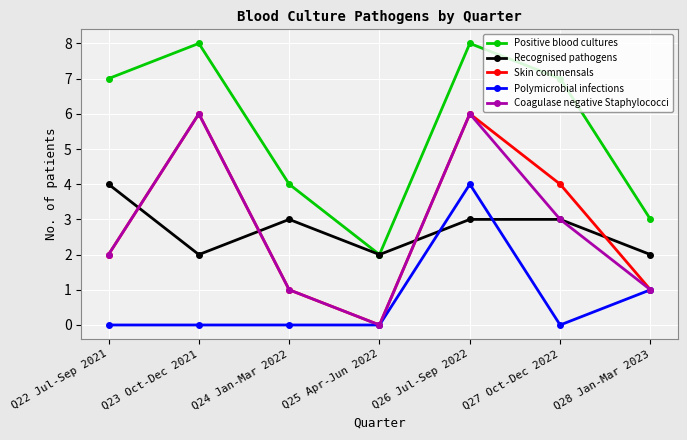

At which label does Recognised pathogens reach its peak?

Q22 Jul-Sep 2021